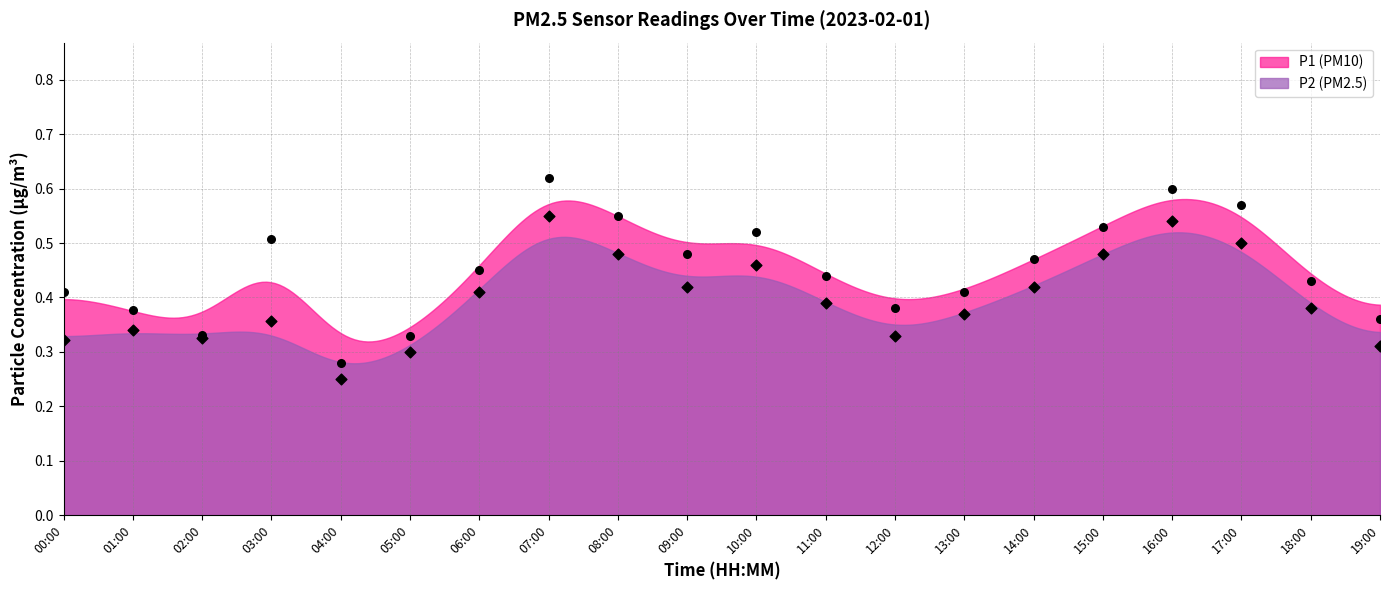

At which category is the sum across all series the highest?

07:00